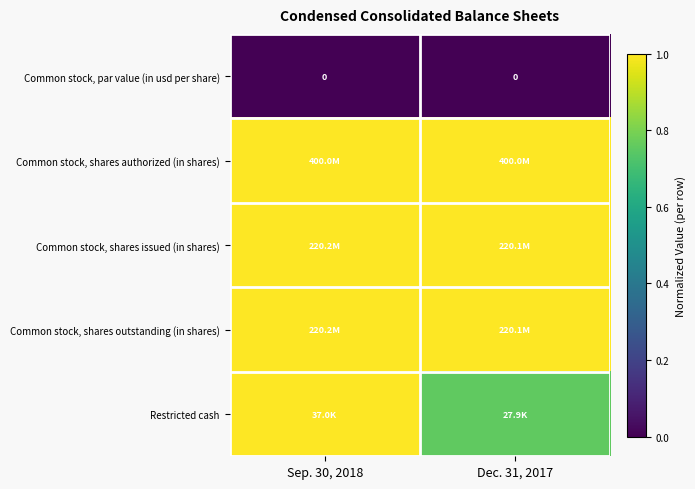

List the labels in order of Restricted cash value, smallest first.

Dec. 31, 2017, Sep. 30, 2018